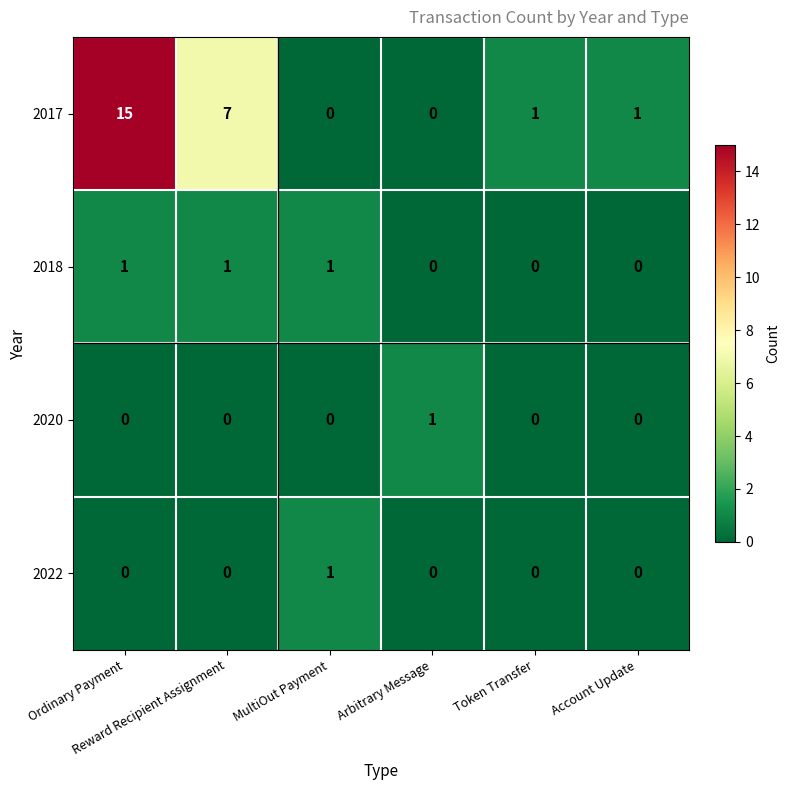

Which series has the widest spread of values?

2017